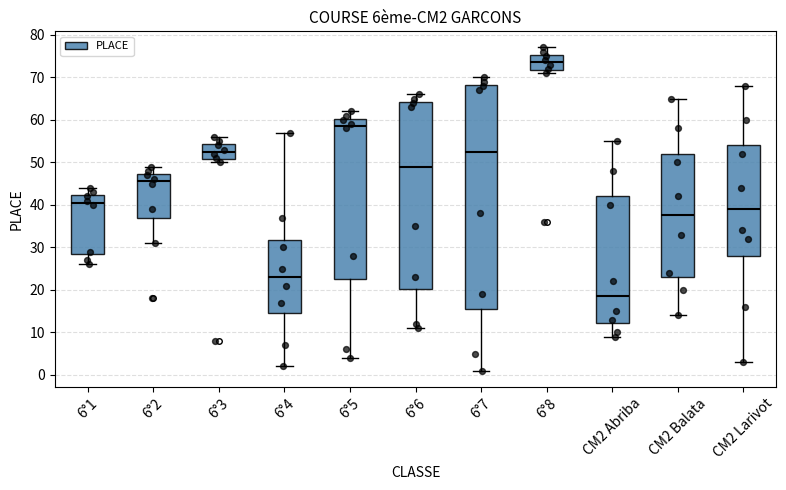

Which box's median line is the lowest?

CM2 Abriba